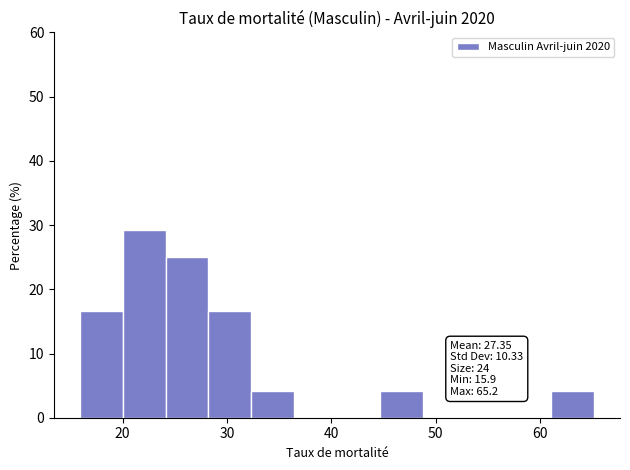

Which range on the x-axis has the tallest bar?

20 to 24